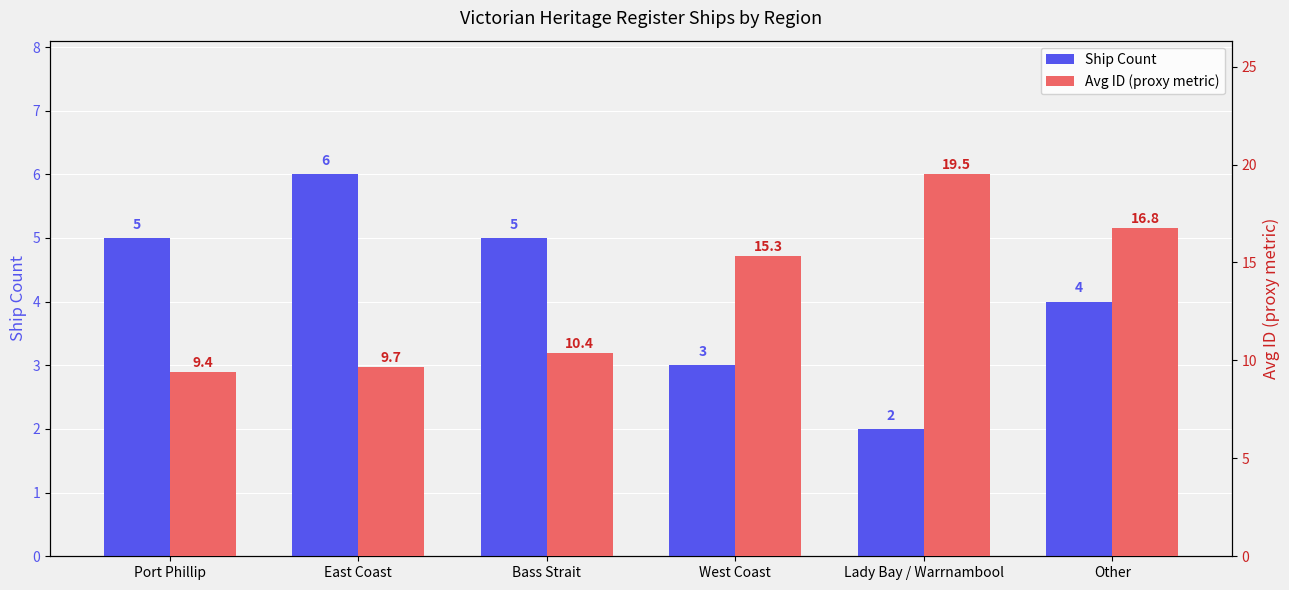

What is the approximate value of Avg ID (proxy metric) at West Coast?

15.3